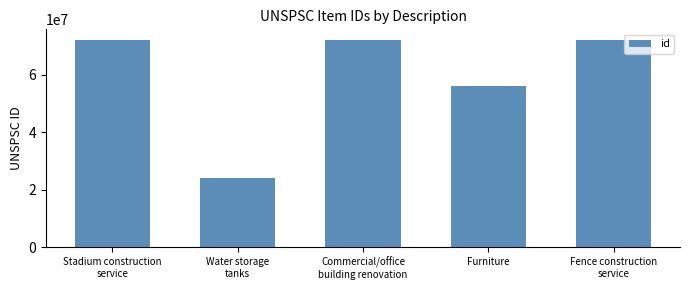

What is the value of the 4th bar from the left?

56101500